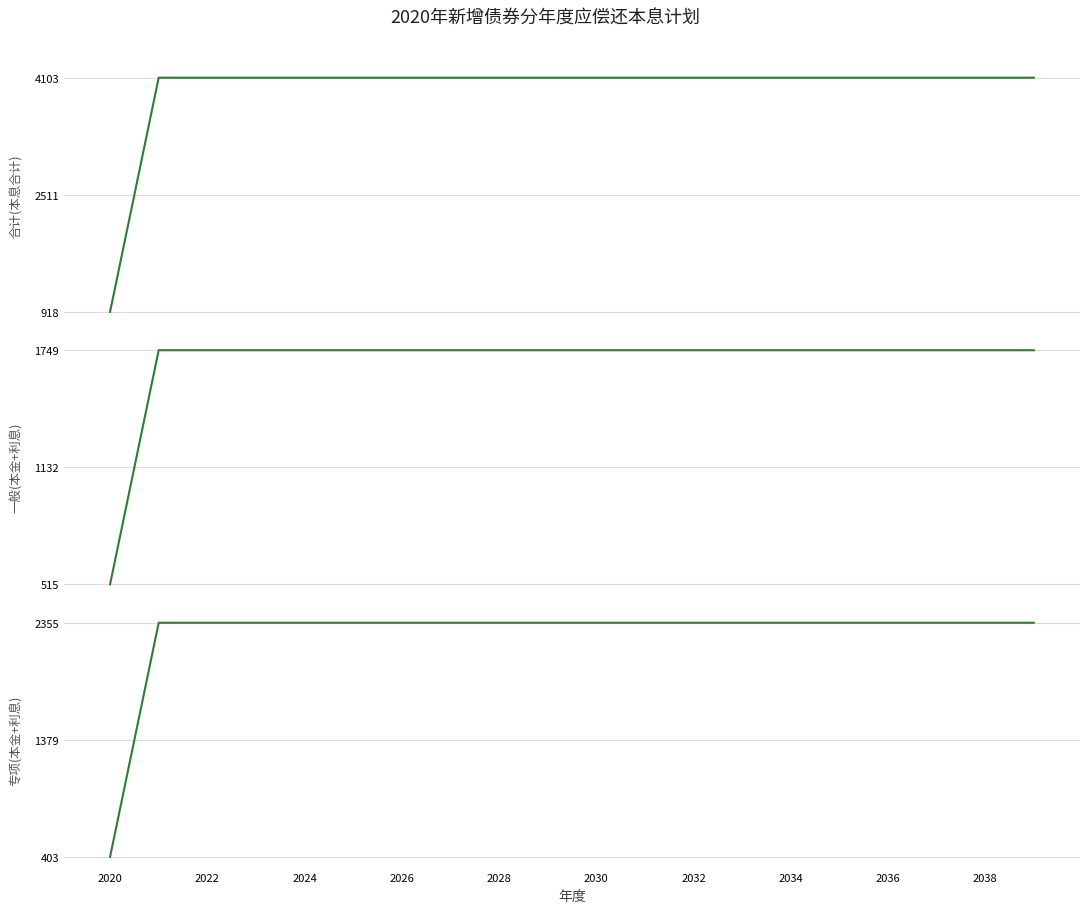

Which series has the widest spread of values?

合计(本息合计)